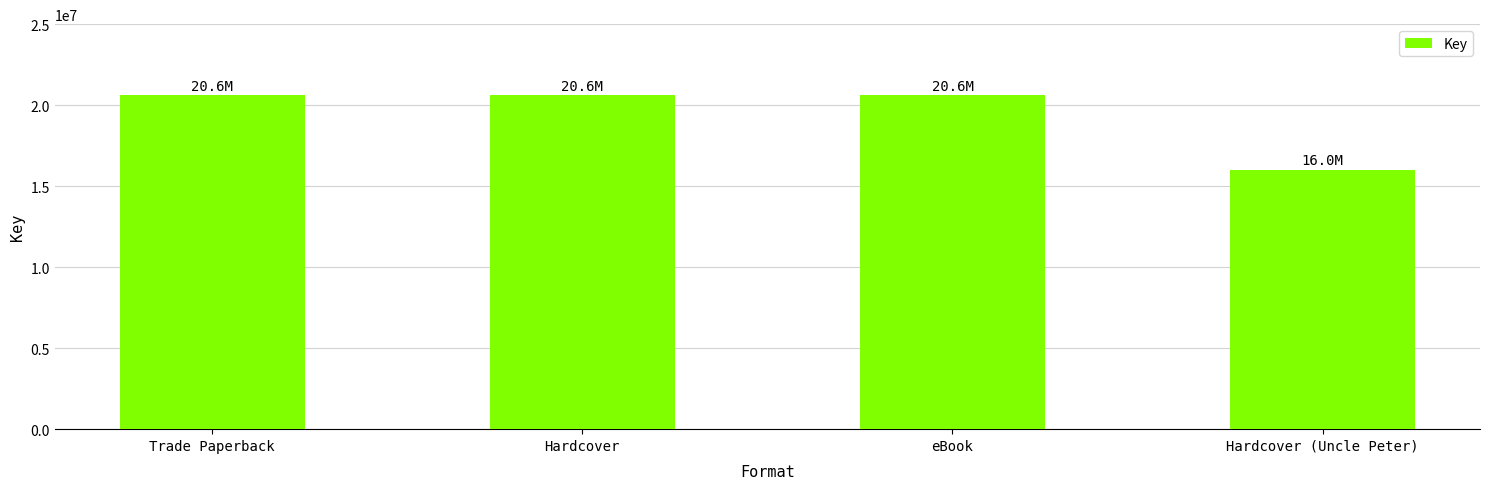

What is the sum of all values?

77838255